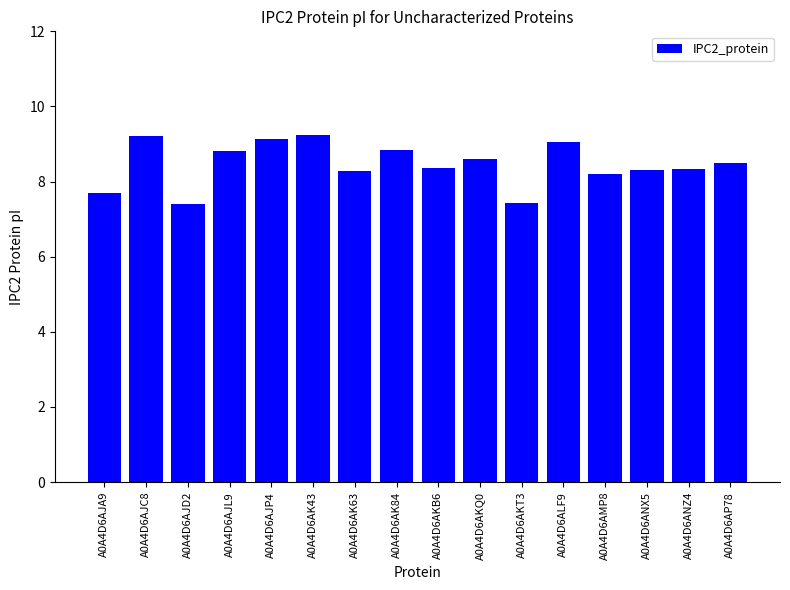

What is the difference between the maximum and second lowest values?

1.8